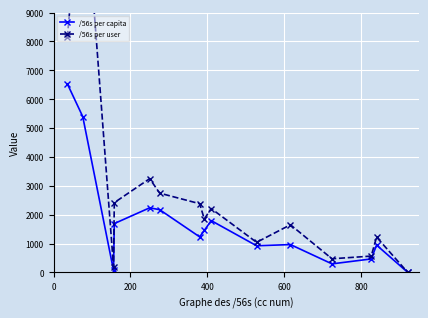

What is the maximum value for /56s per capita?

6530.3